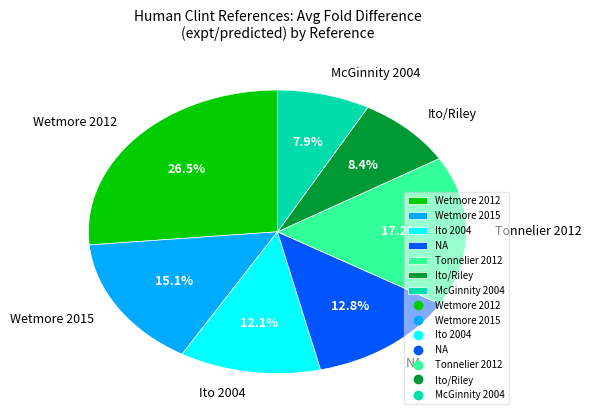

How many slices are in this pie chart?

7